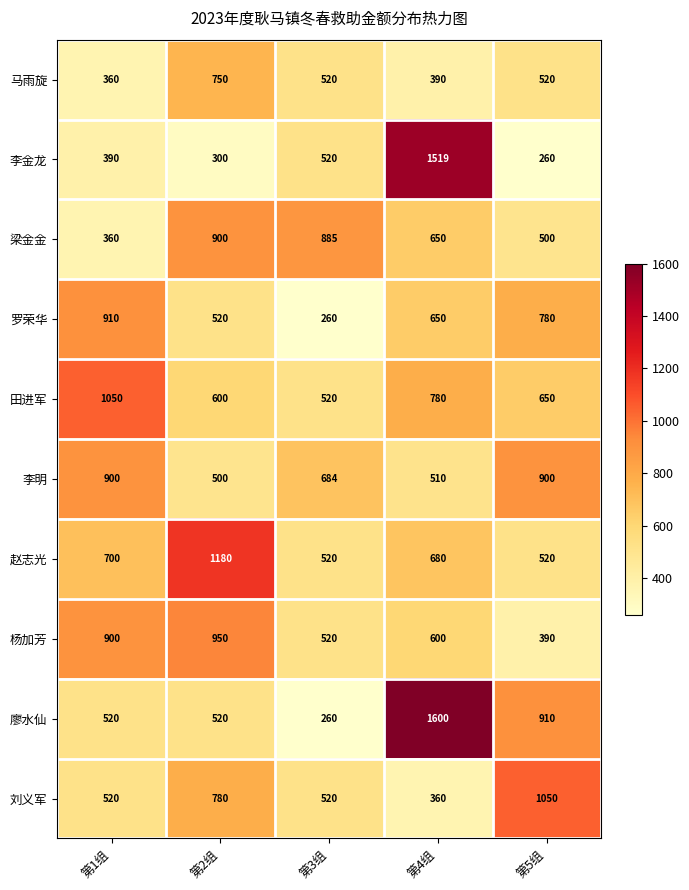

The value of 田进军 at 第1组 is 345. True or false?

False